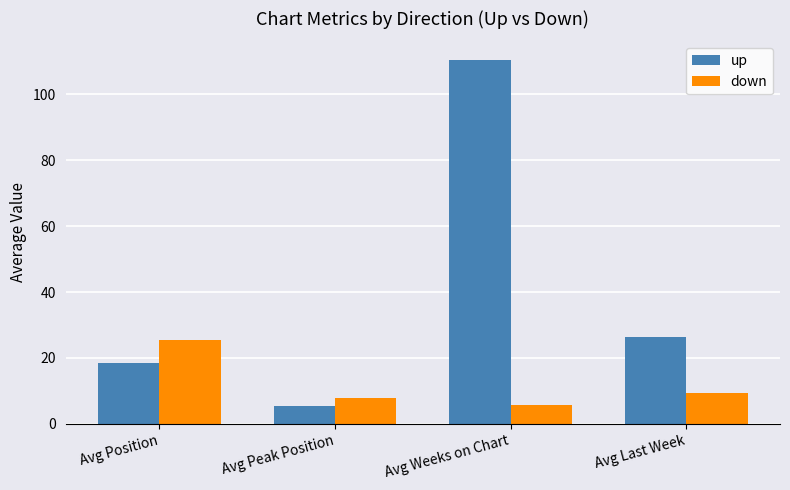

What position from the right is Avg Position?

4